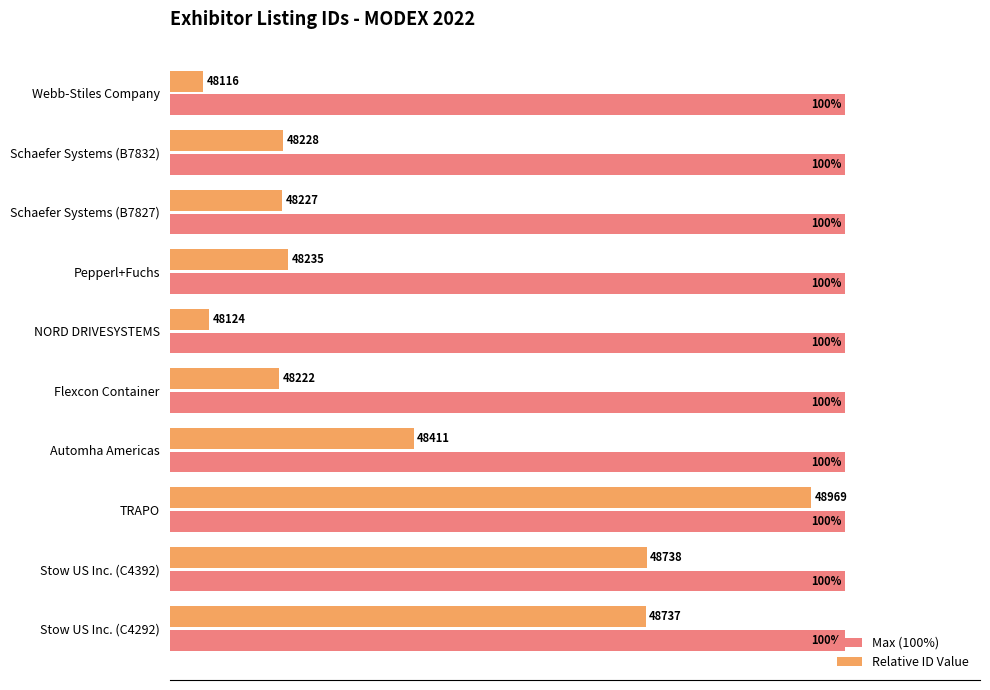

Which category has the lowest value across all series?

Webb-Stiles Company